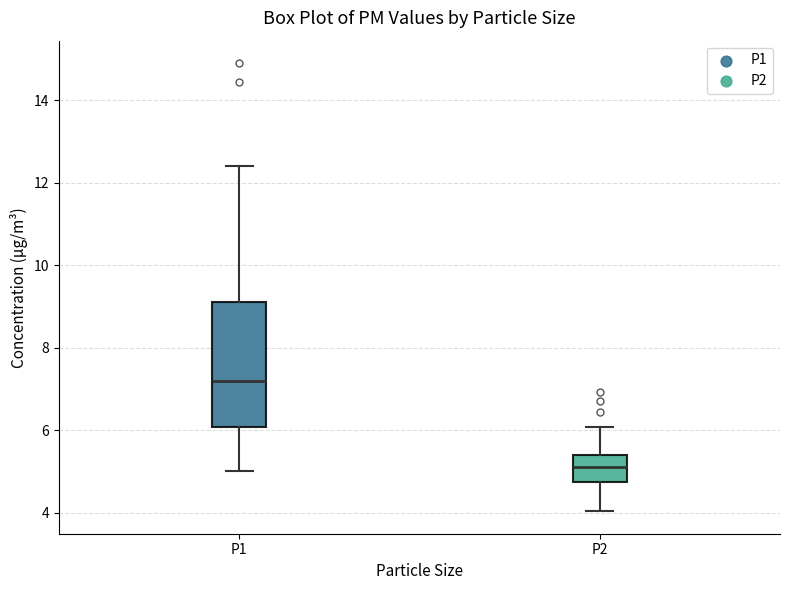

Where does the median line of the box for P2 sit on the y-axis? The values are not printed on the chart, so give them approximately, as read against the axis.

5.2